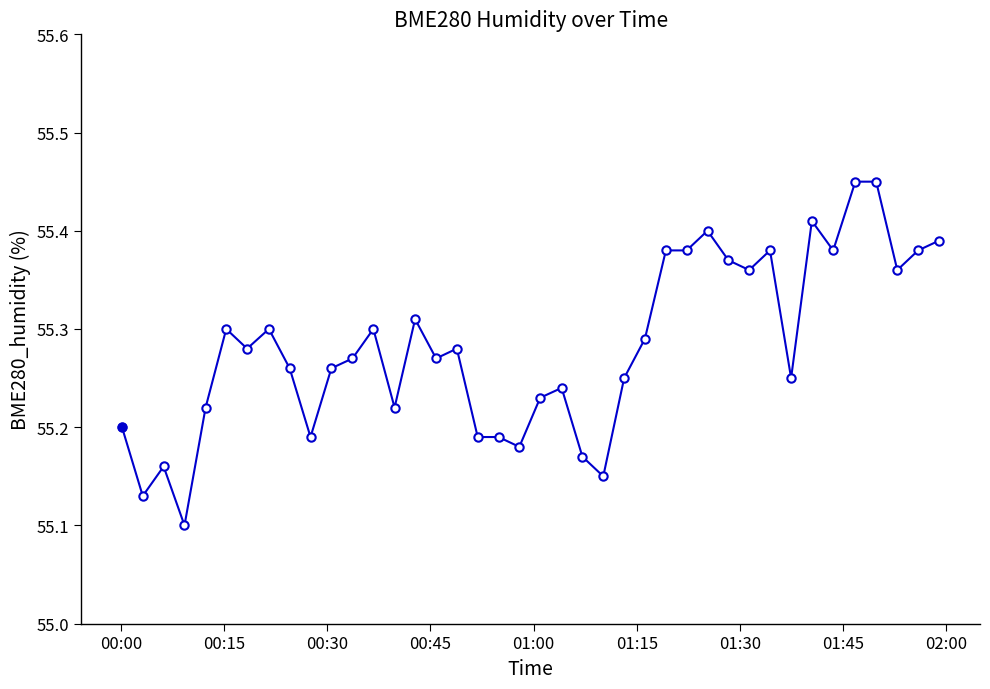

How many lines are shown in the chart?

1